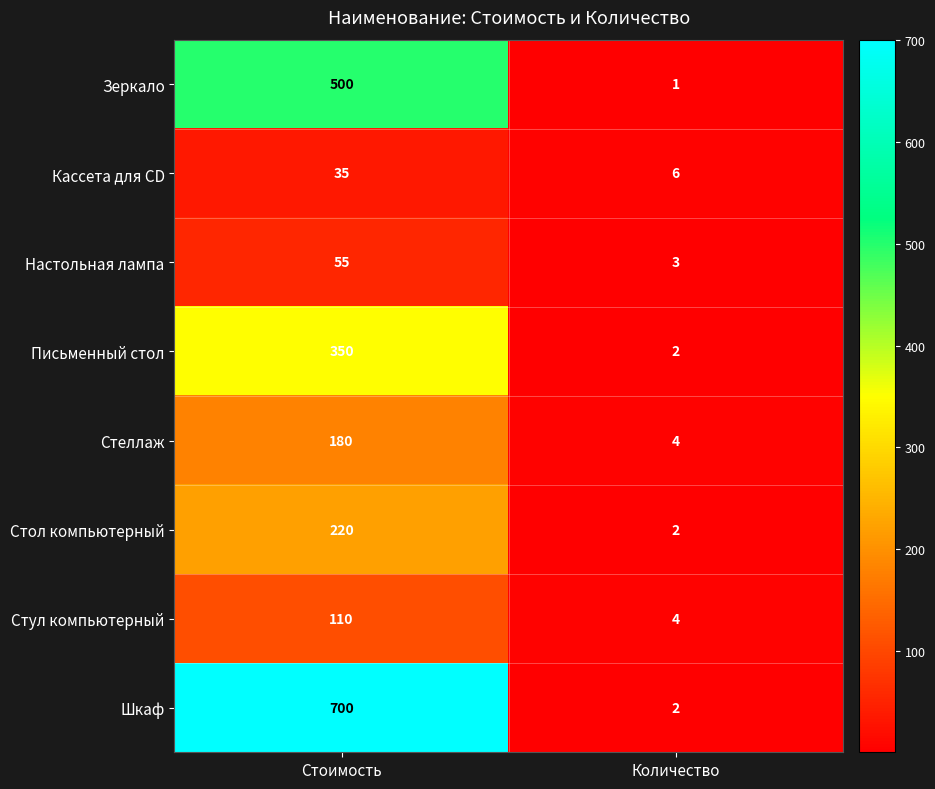

Which series has the largest total across all categories?

Шкаф